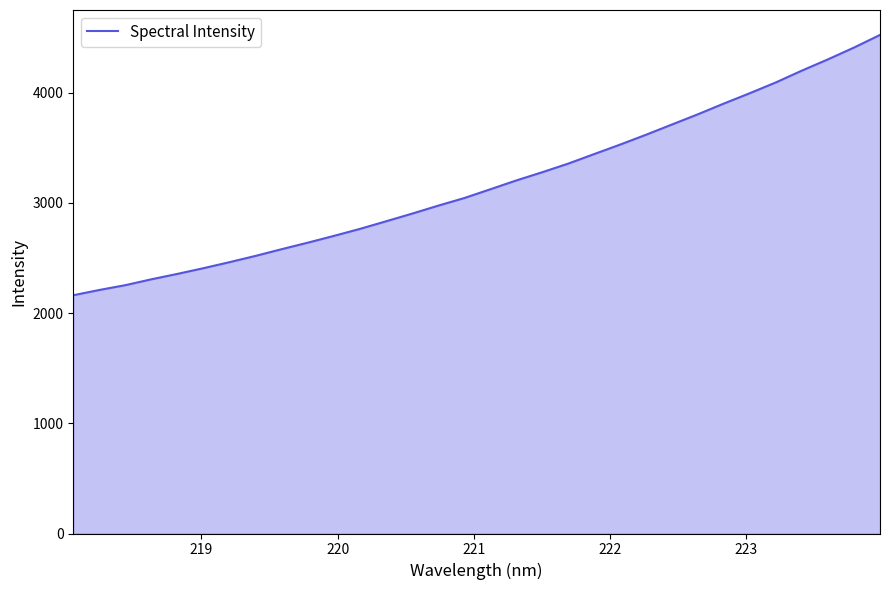

What is the maximum value shown in the chart?

4523.7